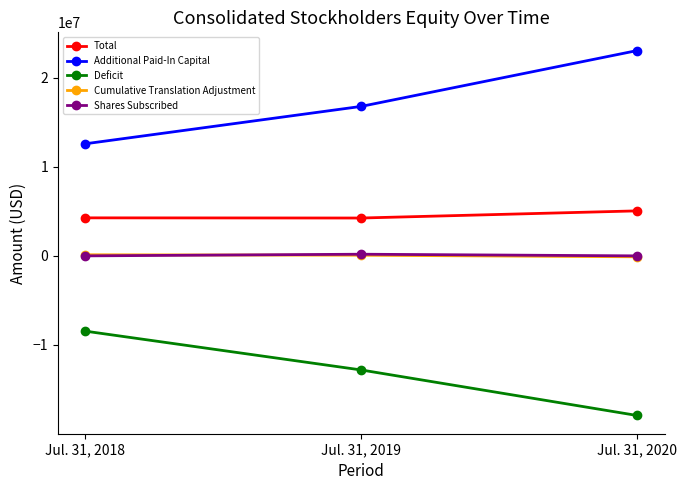

The value of Additional Paid-In Capital at Jul. 31, 2018 is 22458320. True or false?

False